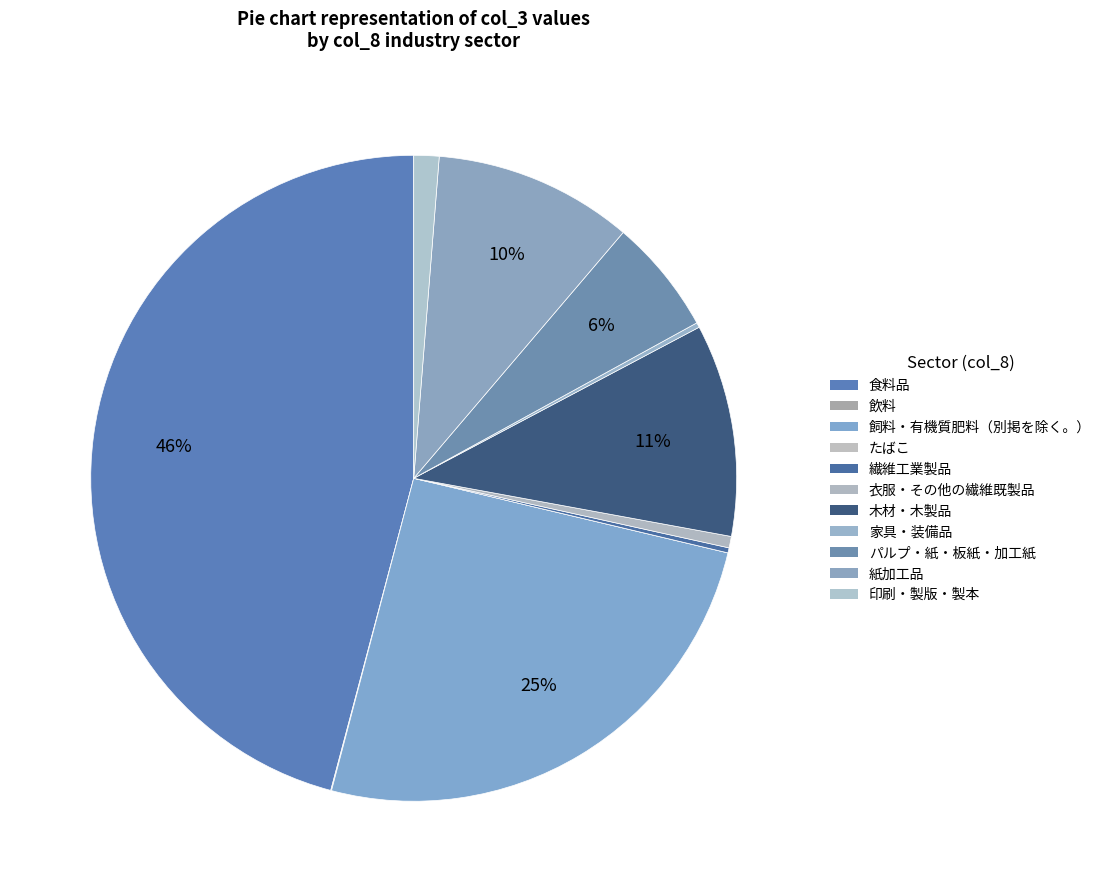

How much of the chart is everything except 木材・木製品?

89.4%